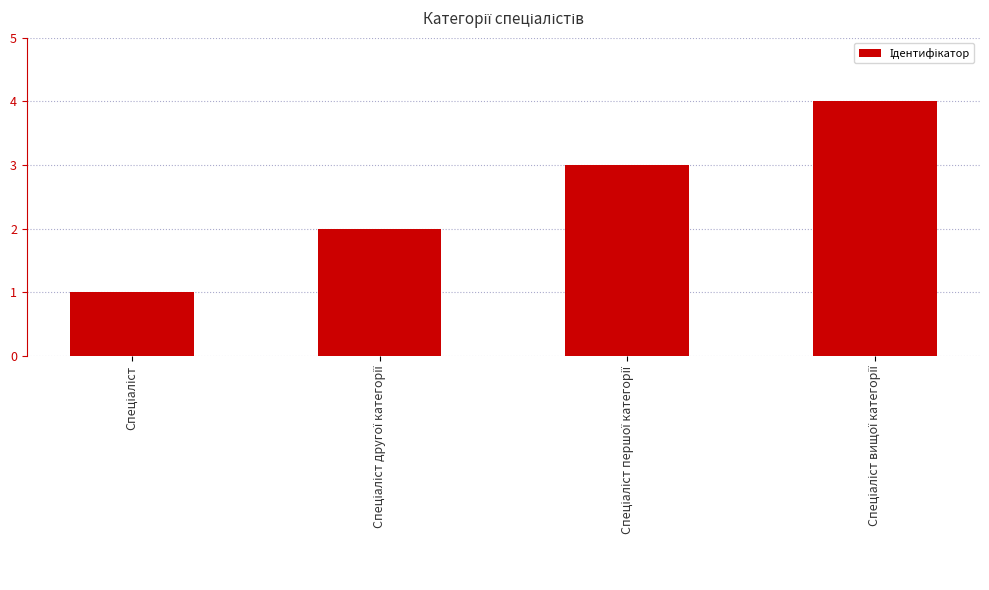

What is the greatest value displayed?

4